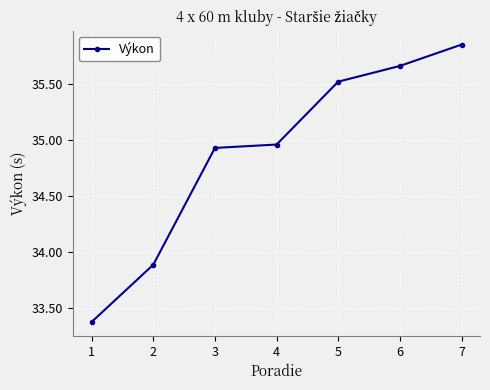

Where is the data nearest to the value 34?

2